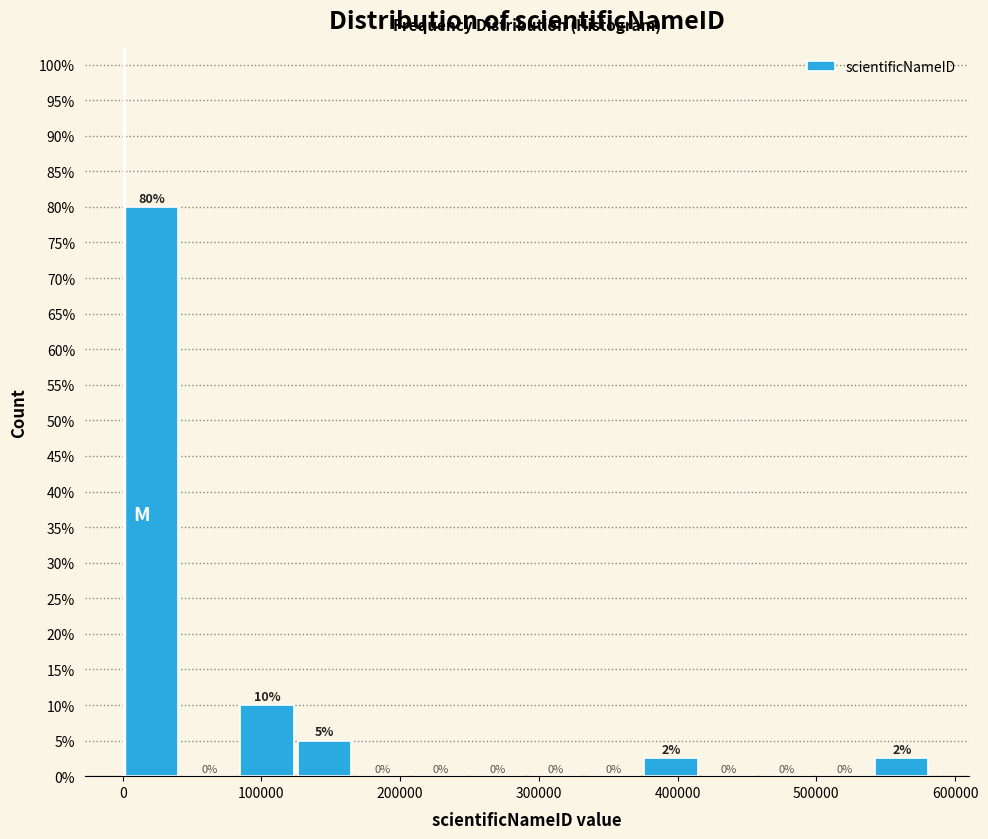

Which range on the x-axis has the tallest bar?

0 to 40000